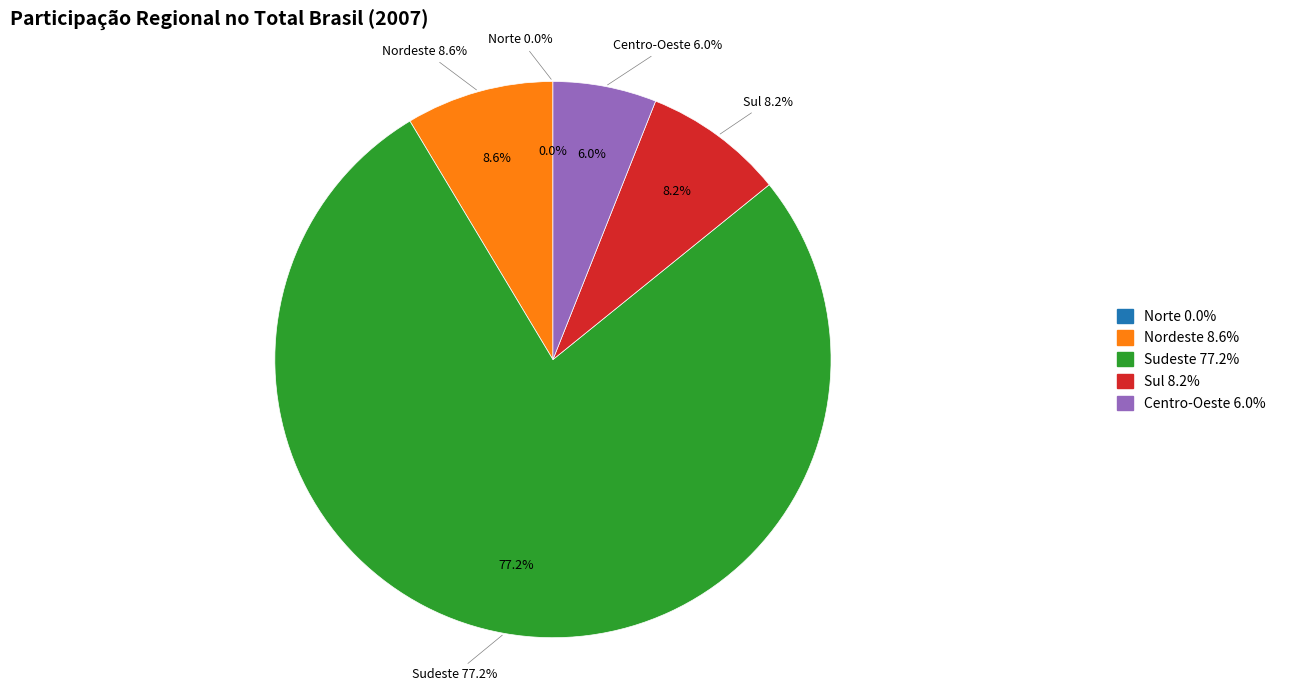

Which slice is the largest?

Sudeste